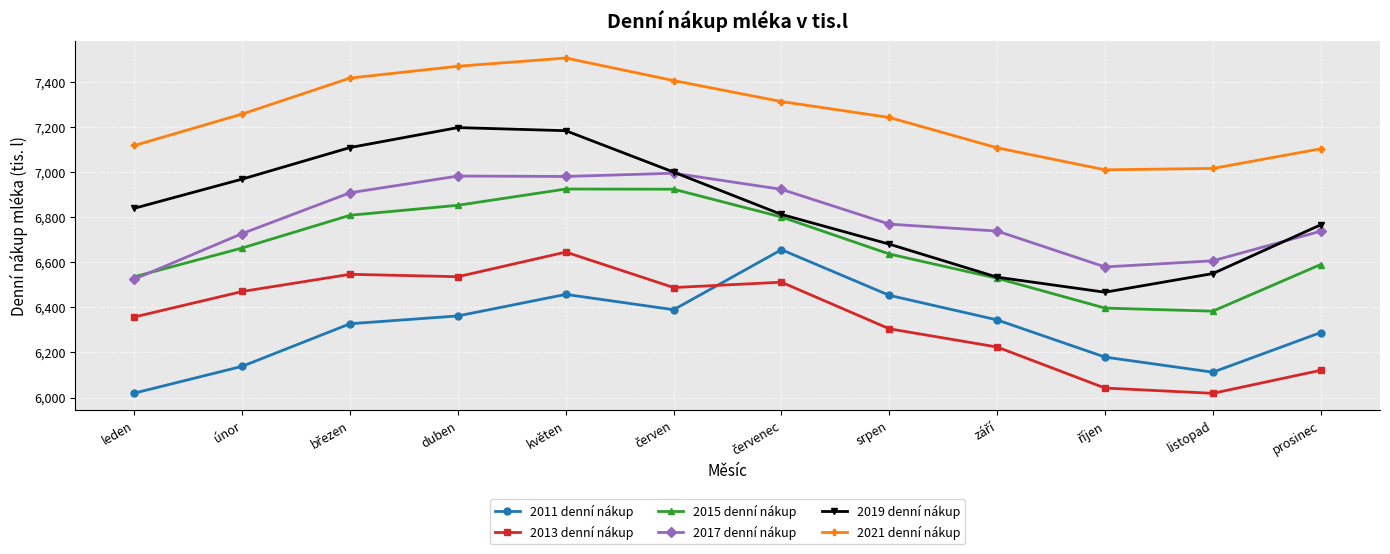

True or false: 2017 denní nákup has more than 2 interior local peaks.

False